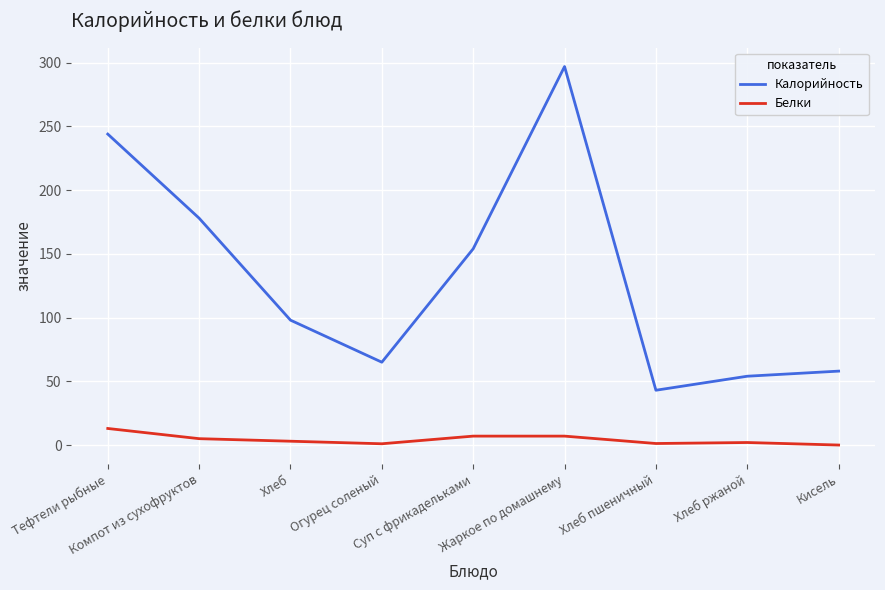

Which category has the highest value in the Калорийность series?

Жаркое по домашнему